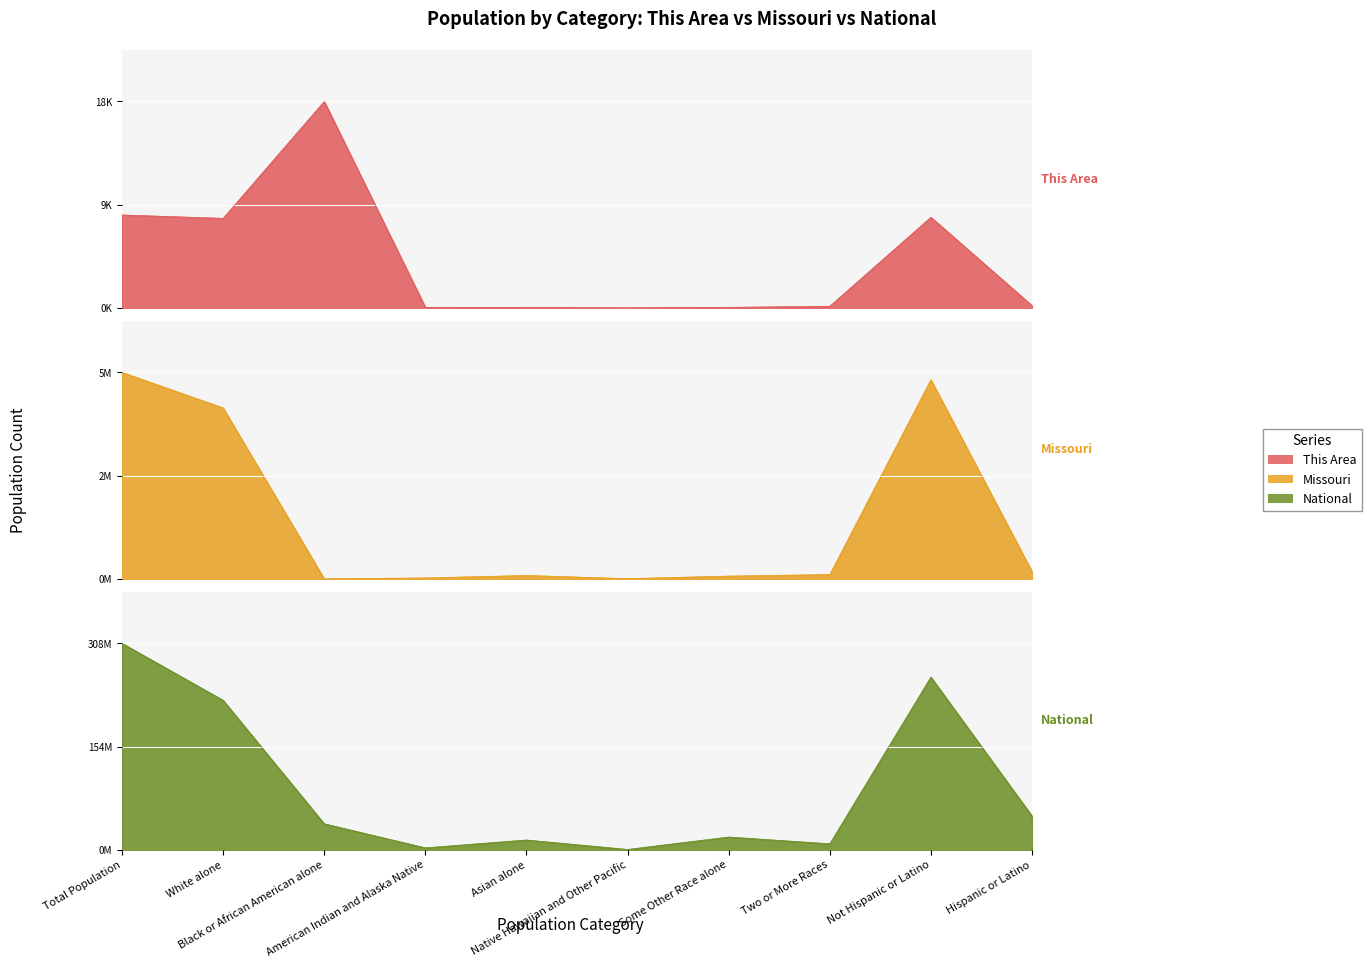

What is the difference between the maximum and minimum values in the National series?

308205525